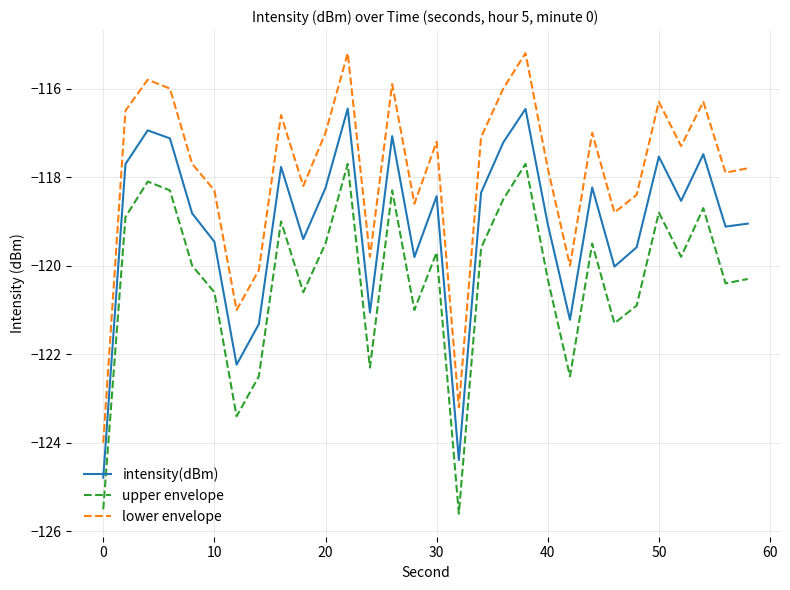

Which series has the largest total across all categories?

lower envelope